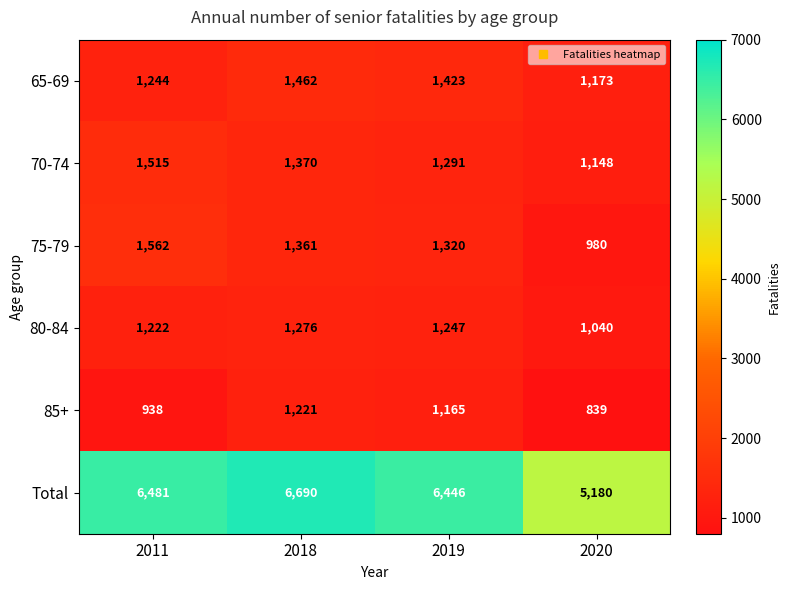

Is it true that 65-69 equals 2103 at 2019?

False